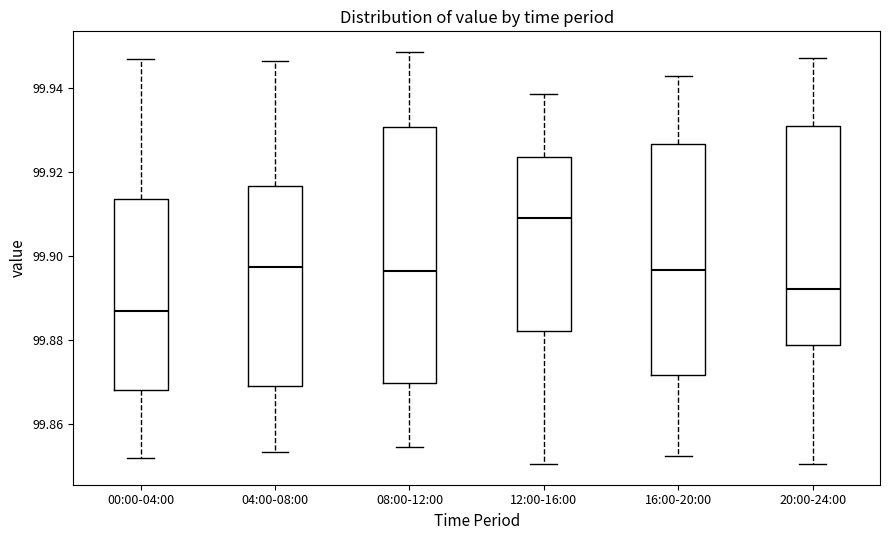

Where is the upper edge of the box for 20:00-24:00 on the y-axis? The values are not printed on the chart, so give them approximately, as read against the axis.

99.932